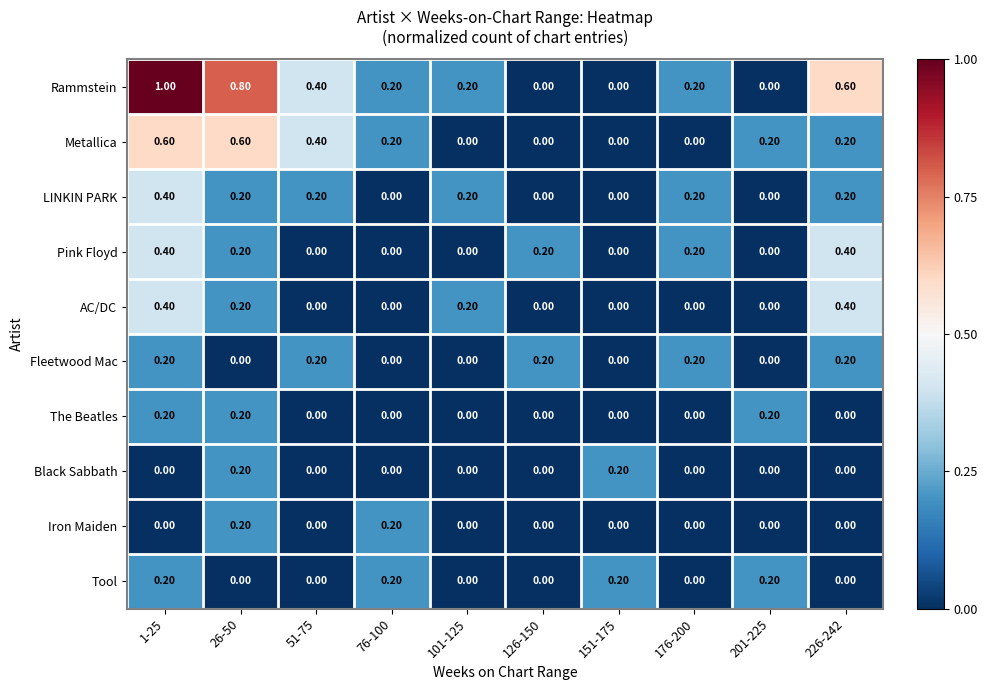

What is the difference between the second highest and second lowest values in the AC/DC series?

0.4